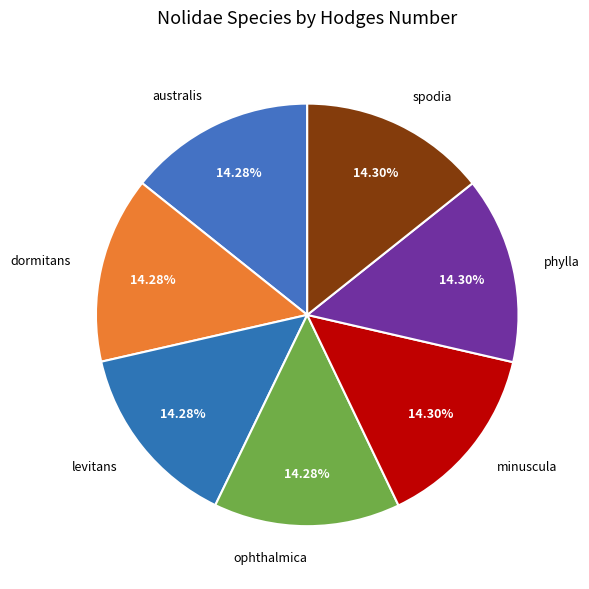

Count the number of slices in the pie.

7